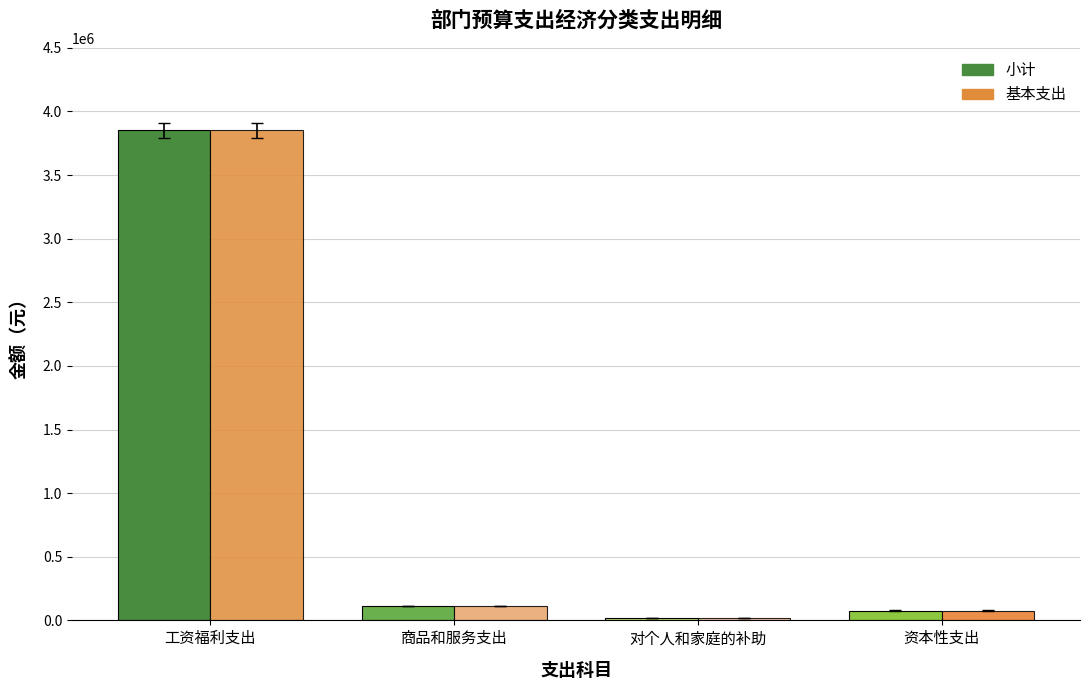

What is the difference between the maximum and minimum values in the 小计 series?

3831906.7